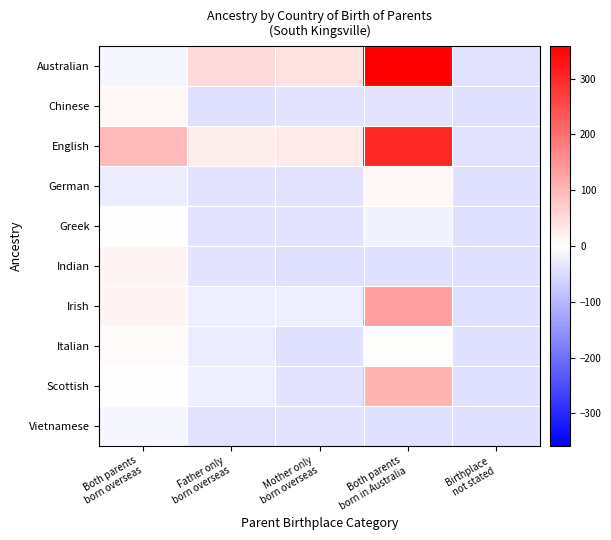

Which series has the largest range (max minus min)?

Australian